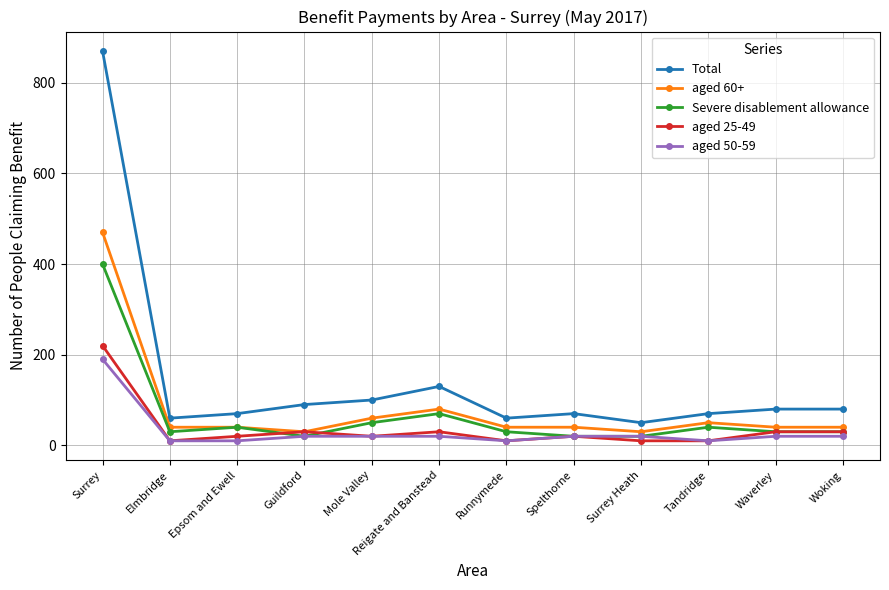

What is the difference between the maximum and second lowest values in the aged 60+ series?

440